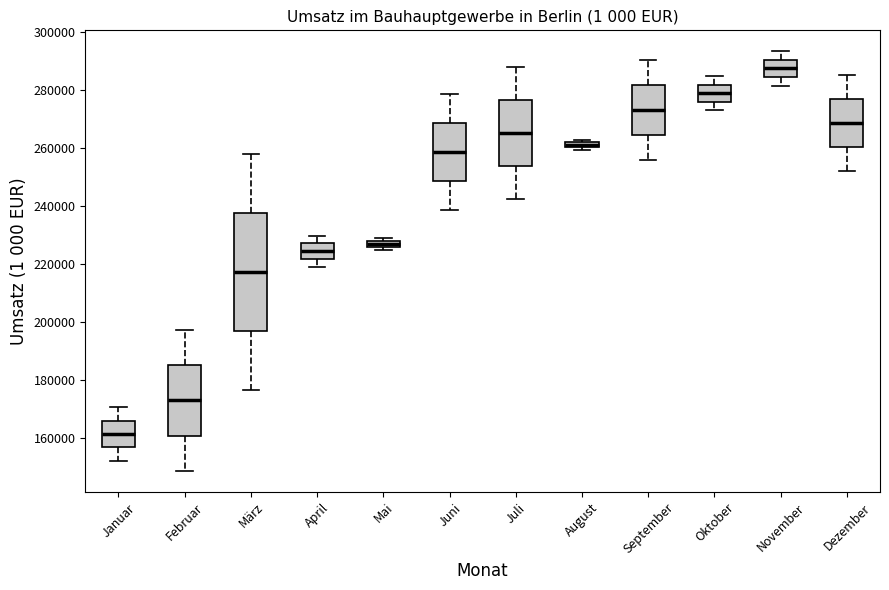

Which box's median line is the lowest?

Januar